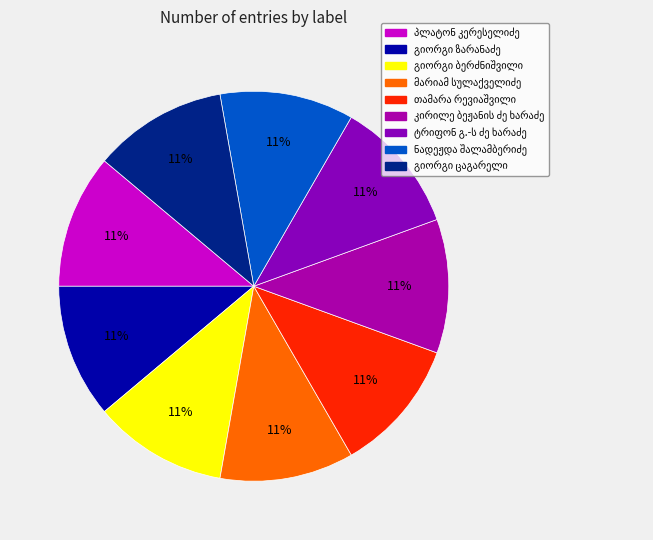

Does ნადეჟდა შალამბერიძე account for over 50% of the chart?

No